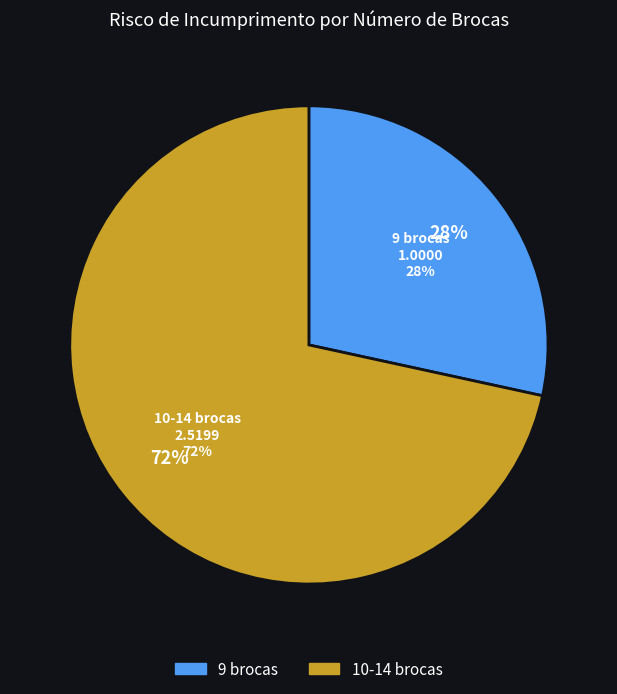

Do 14 brocas and 11 brocas together represent more than half of the pie?

No